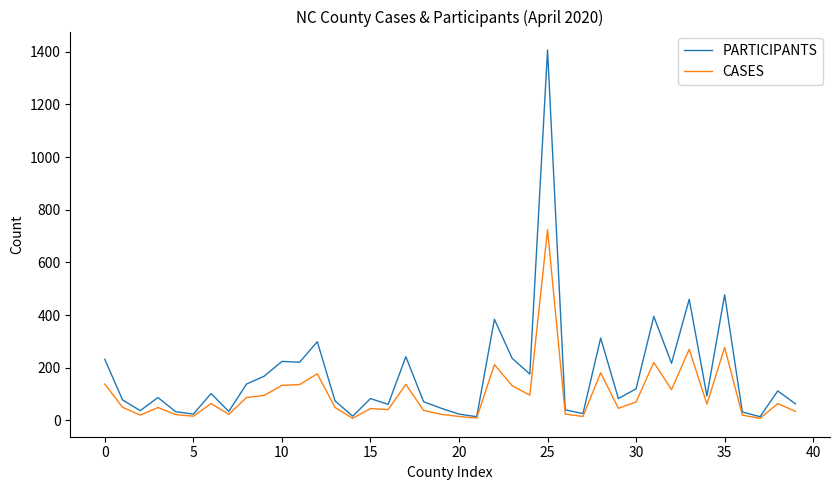

What is the maximum value shown in the chart?

1407